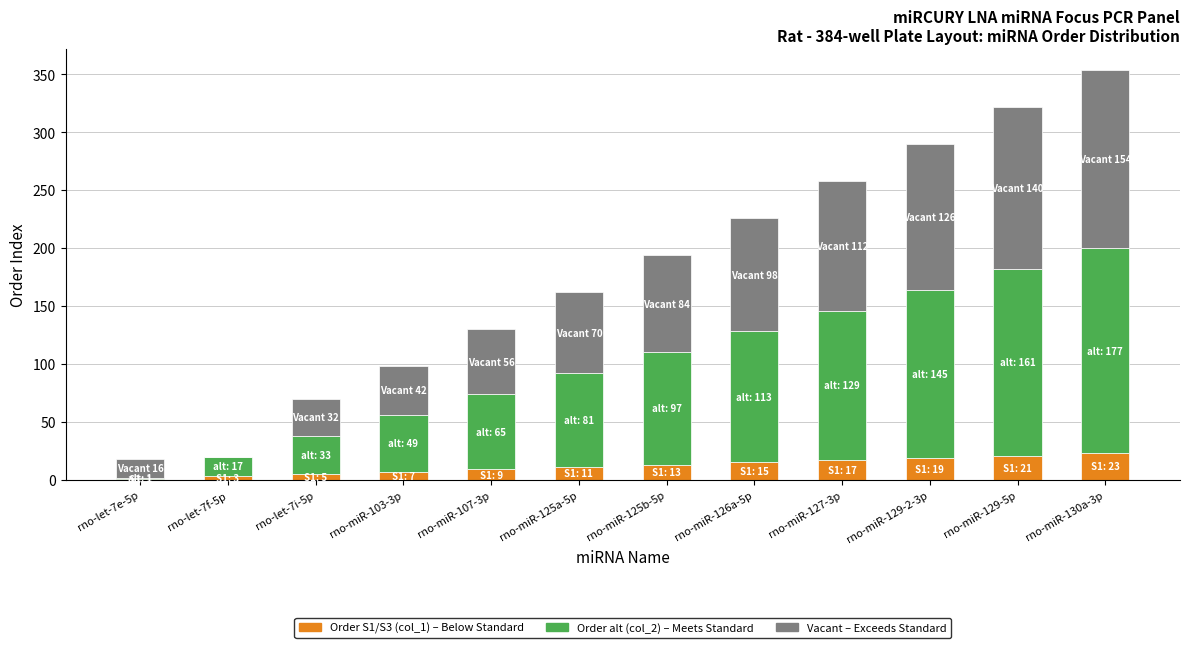

What is the total value across all series at rno-miR-129-5p?

322